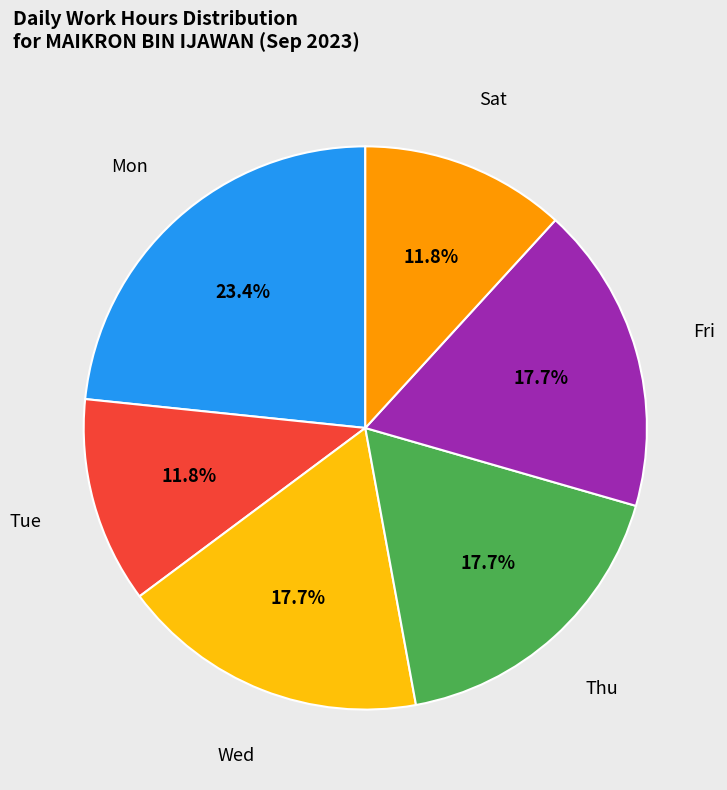

Does any single category account for the majority?

No